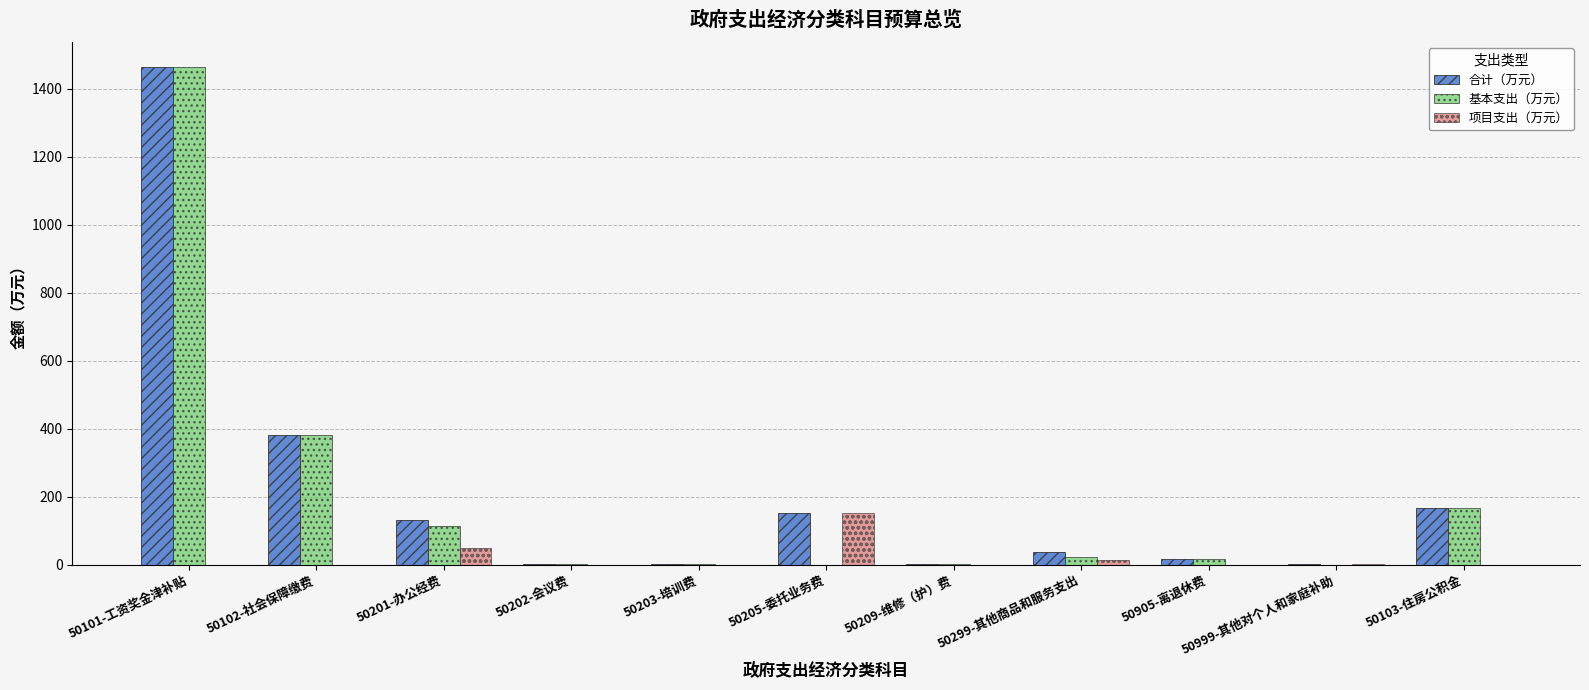

True or false: 基本支出（万元） has a value of 2.9 at 50203-培训费.

True